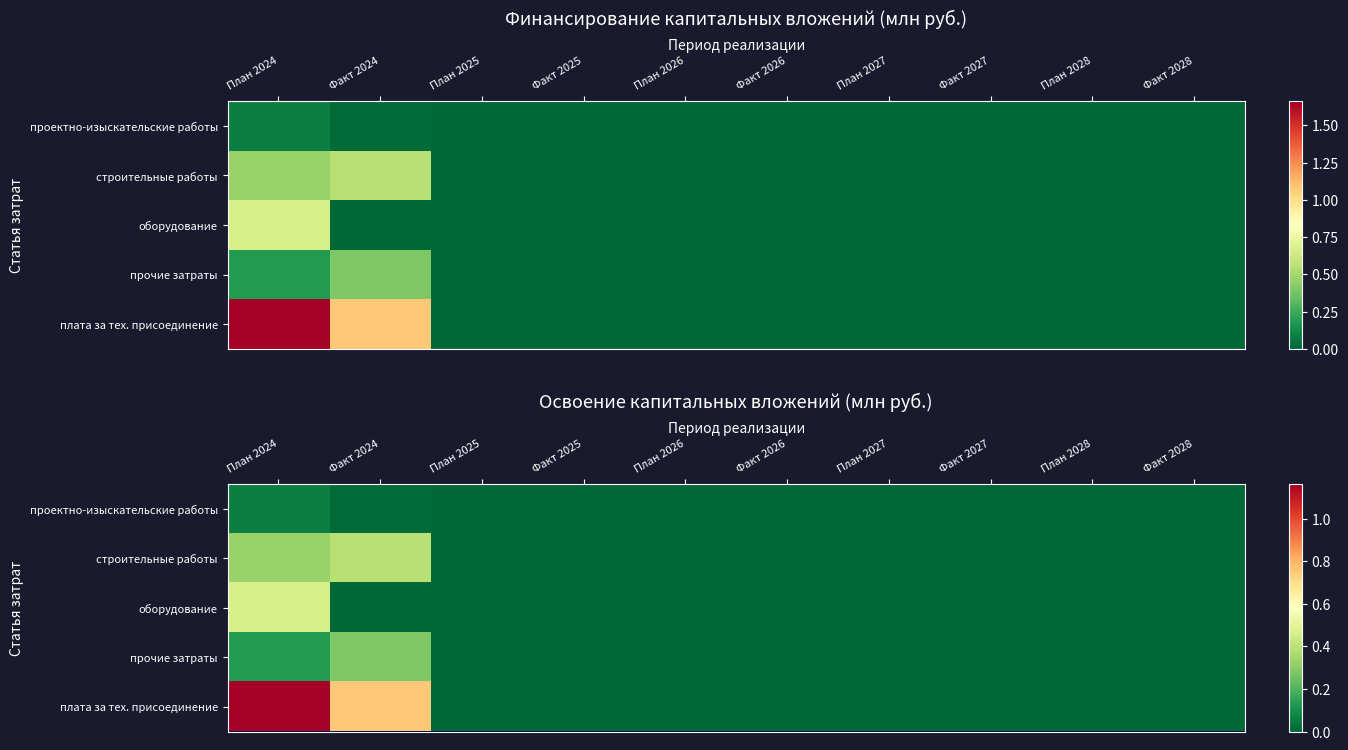

List the series in order of their peak value, highest first.

плата за тех. присоединение, оборудование, строительные работы, прочие затраты, проектно-изыскательские работы